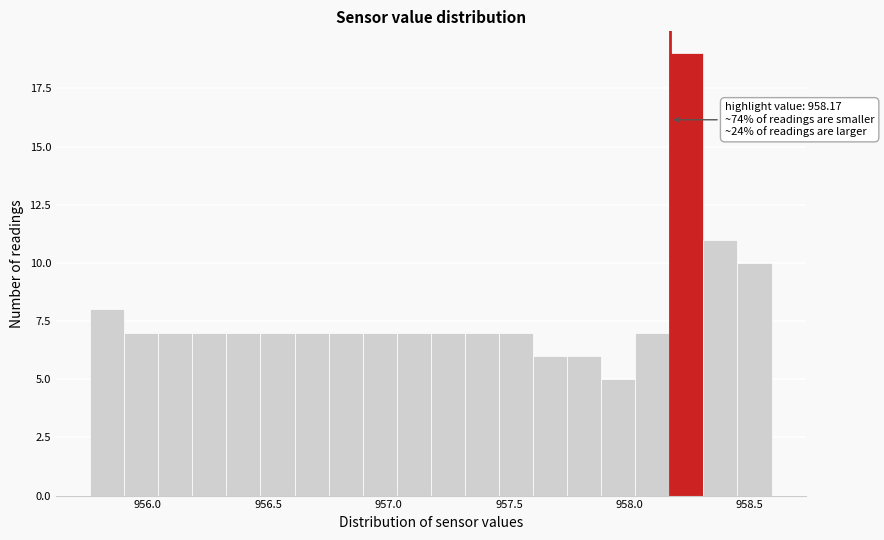

Read against the x-axis, roughly where is the centre of the tallest bar?

958.25